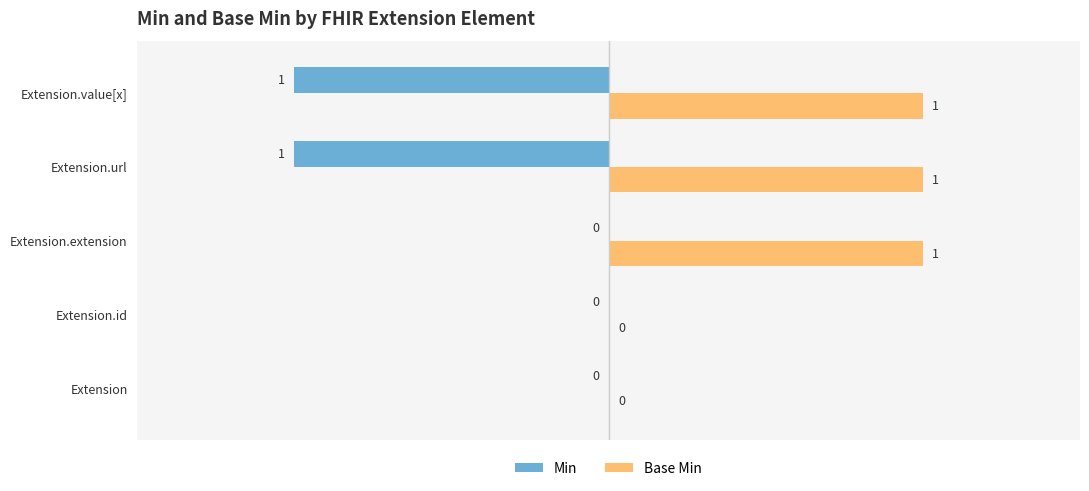

At which category is the sum across all series the highest?

Extension.extension